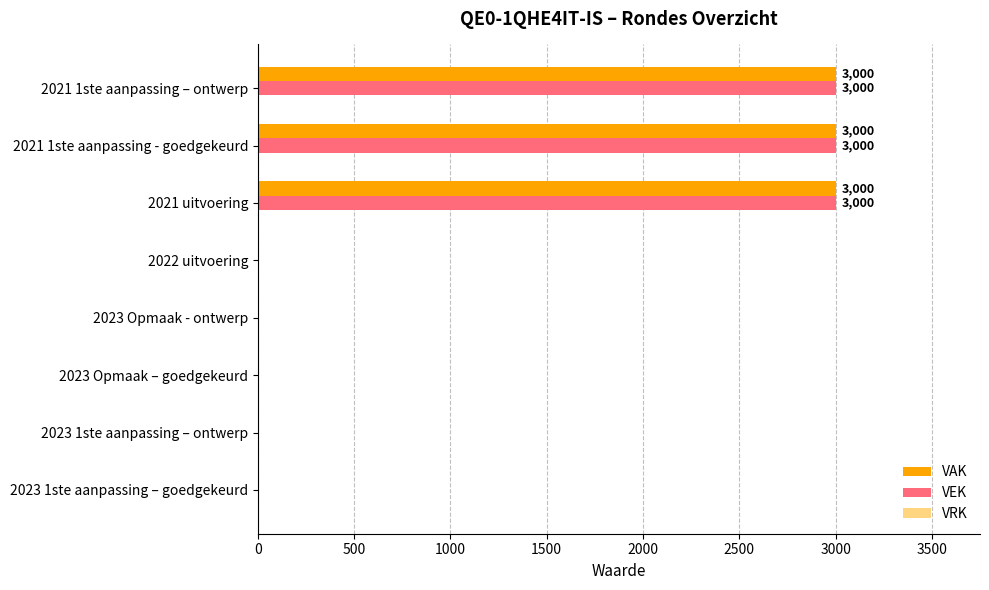

What is the maximum value shown in the chart?

3000